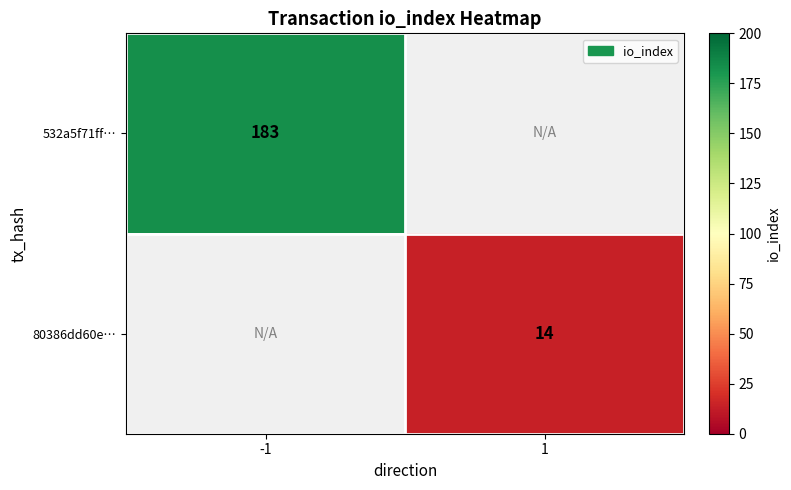

The value of 80386dd60e… at 1 is 5. True or false?

False